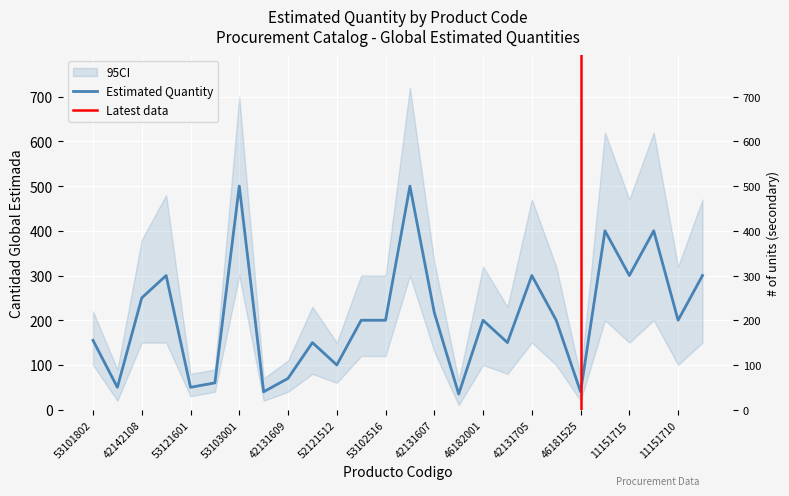

How many interior local valleys (lower than both neighbors) does the data have?

9